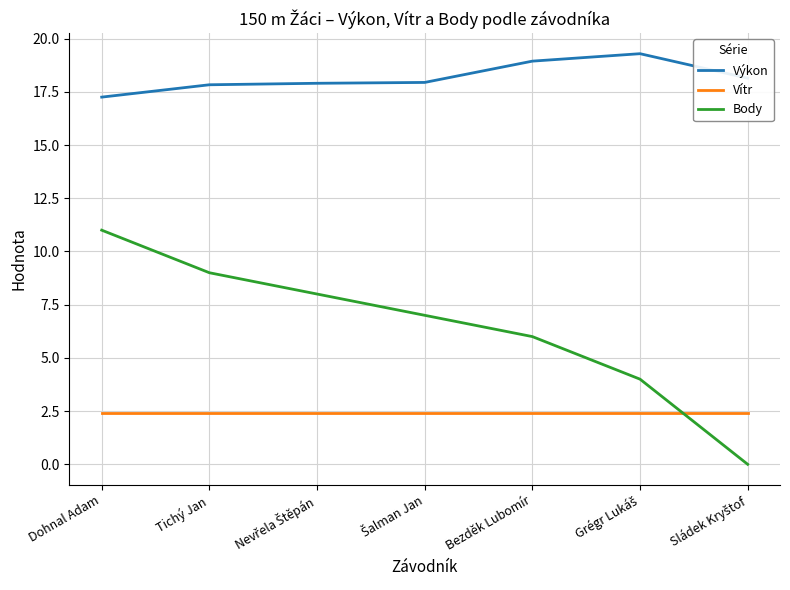

What is the difference between the maximum and minimum values in the Výkon series?

2.0